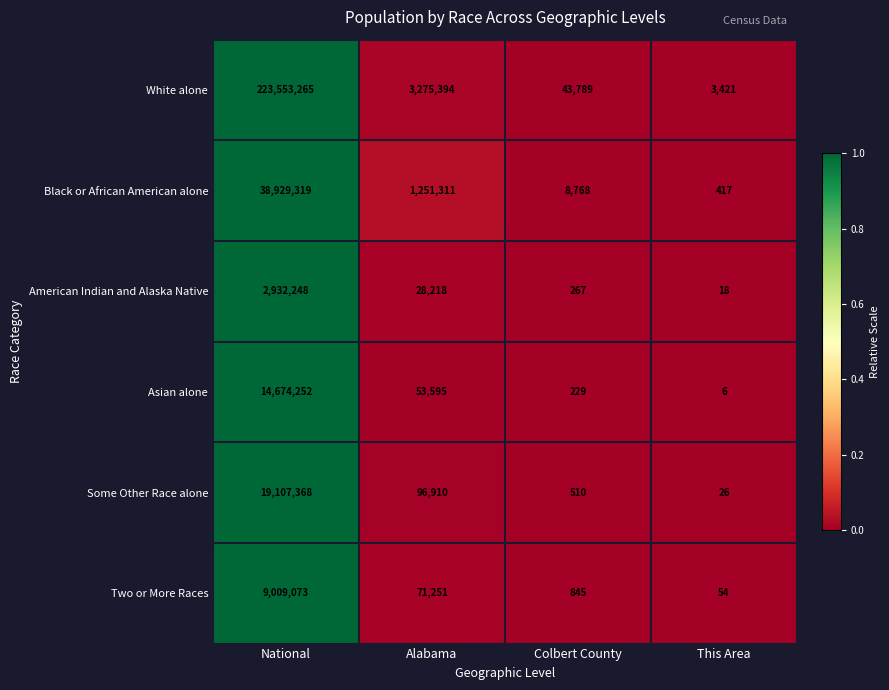

At Alabama, list the series in order from largest to smallest.

White alone, Black or African American alone, Some Other Race alone, Two or More Races, Asian alone, American Indian and Alaska Native